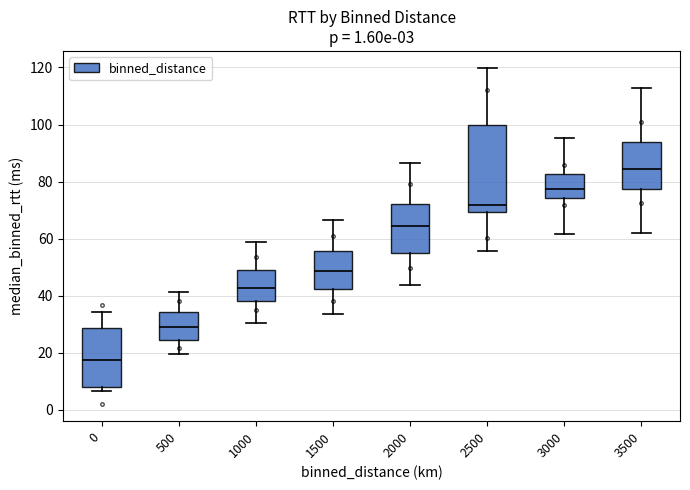

Comparing the boxes themselves (not the whiskers), which one is the tallest?

2500